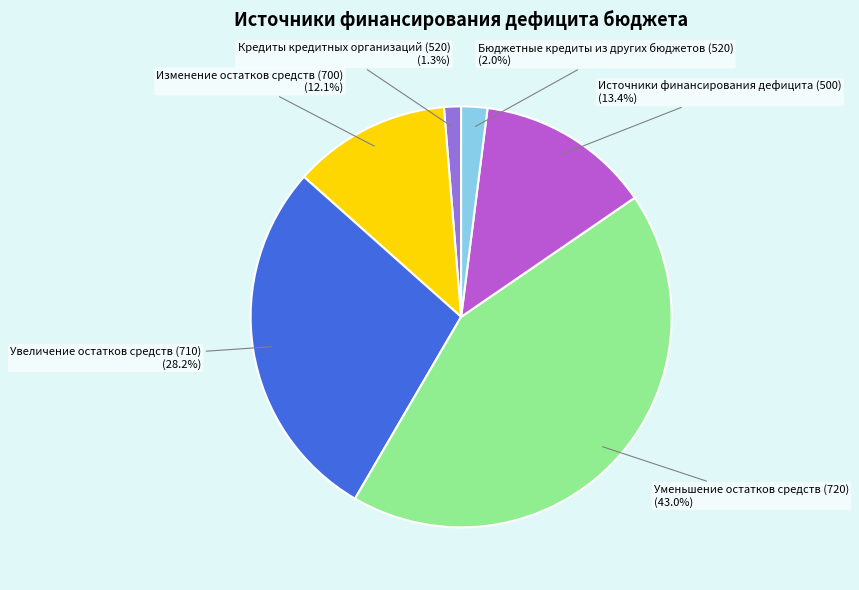

Does any single category account for the majority?

No